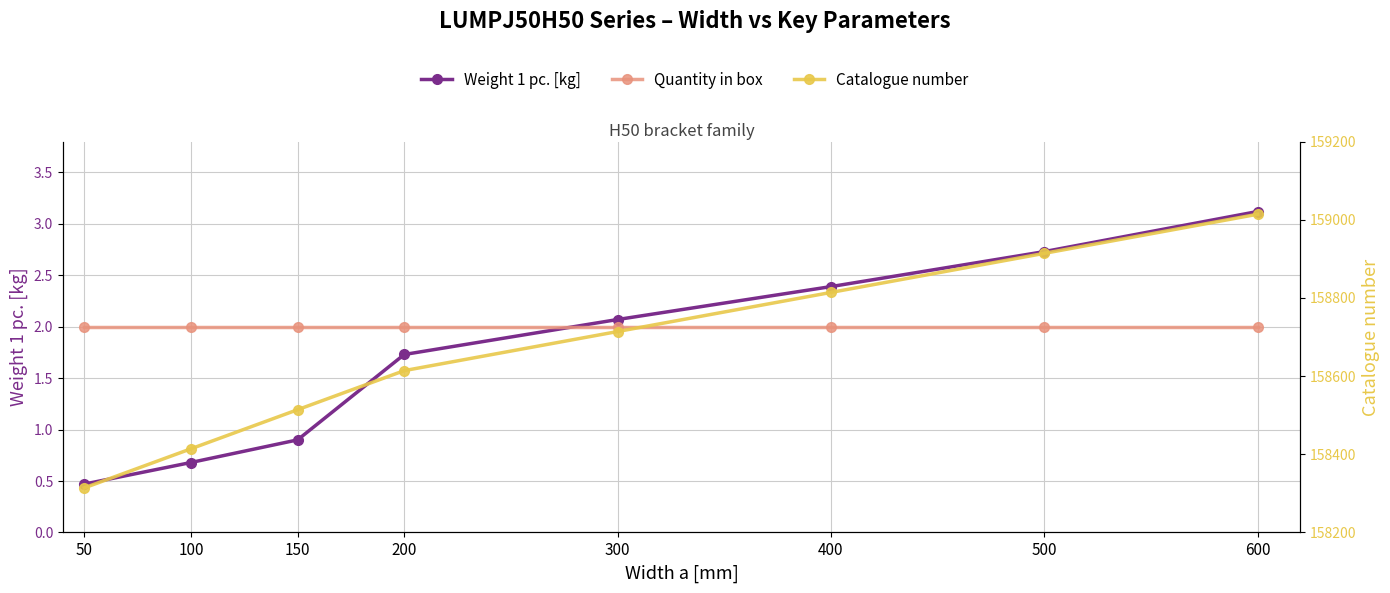

Count the number of data series in this chart.

3